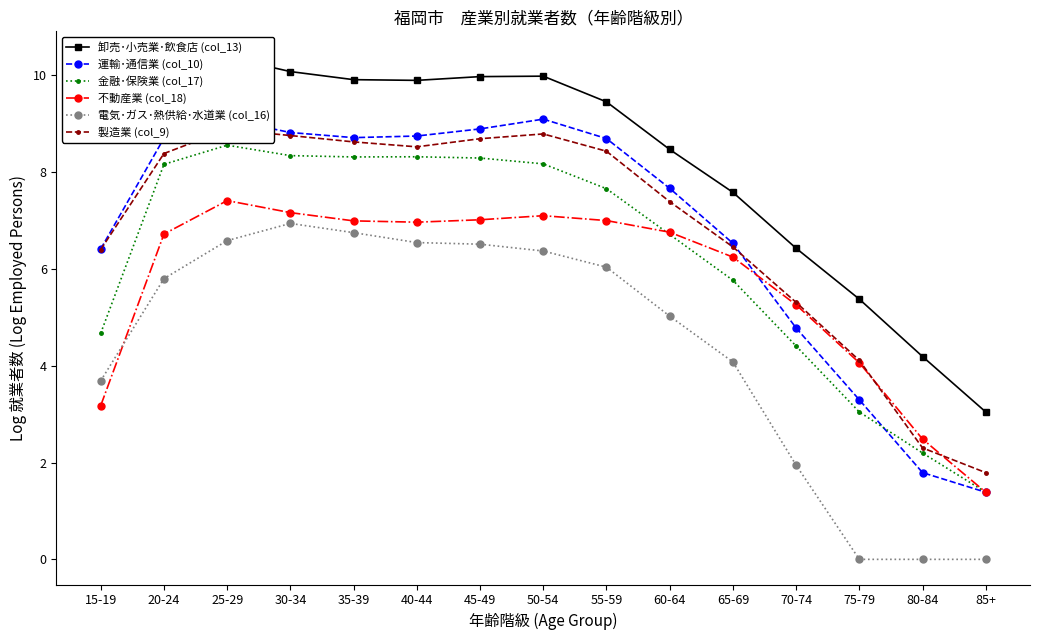

How many series are shown in this chart?

6